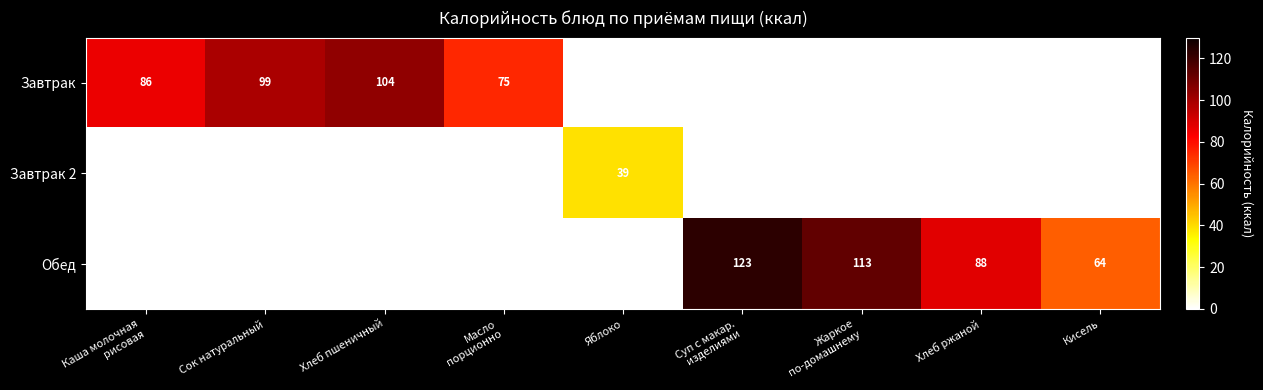

What is the difference between the Обед values at Кисель and Хлеб ржаной?

24